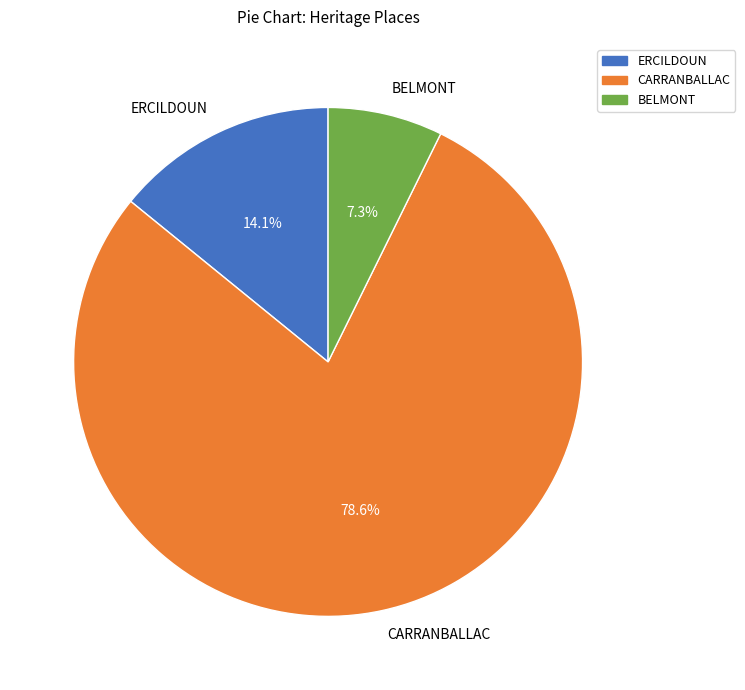

Between BELMONT and CARRANBALLAC, which is larger?

CARRANBALLAC